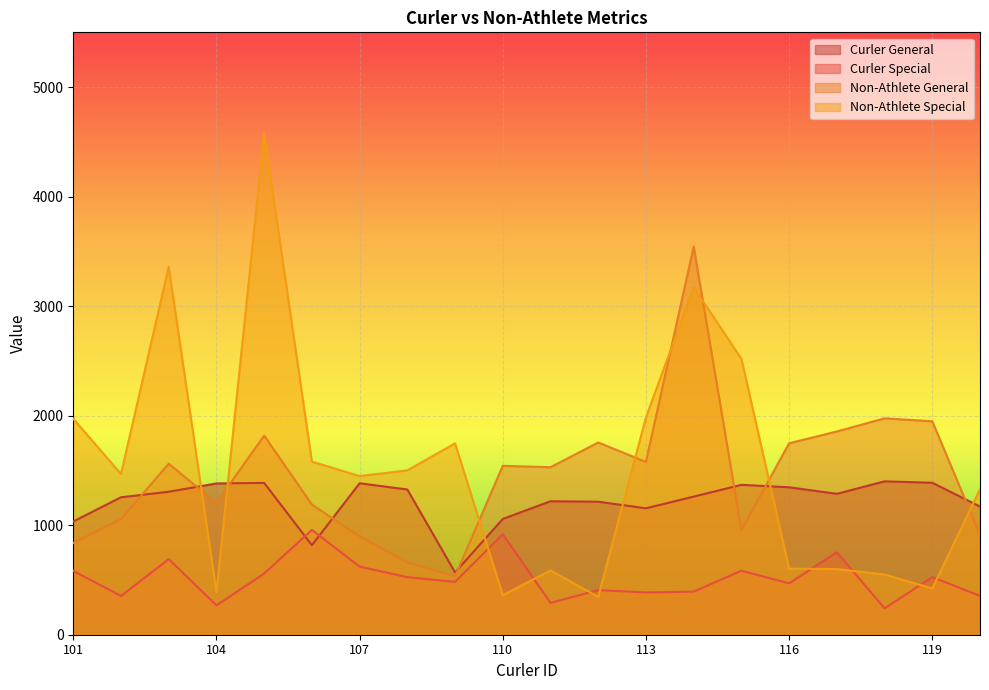

What is the highest value of the Curler Special series?

957.3